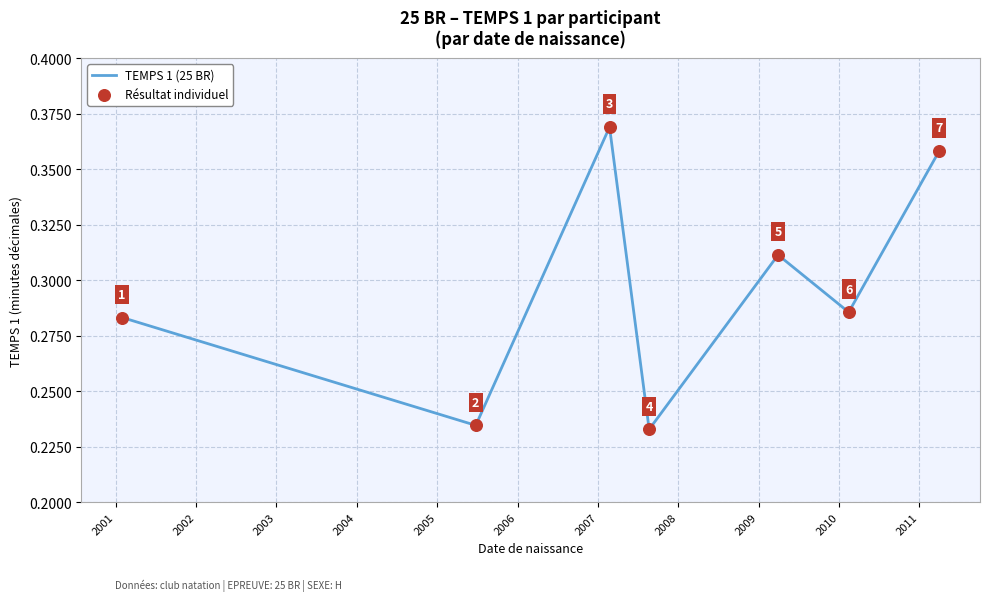

How many interior local valleys (lower than both neighbors) does the data have?

3